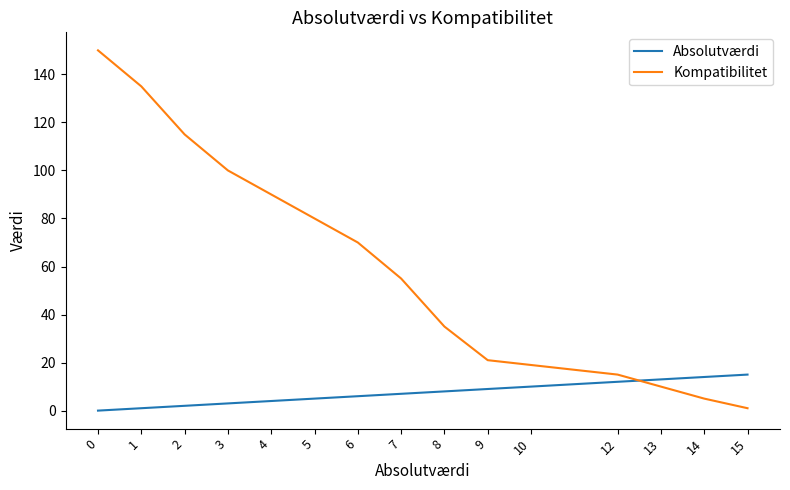

Is the value of Kompatibilitet at 14 greater than the value of Absolutværdi at 14?

No